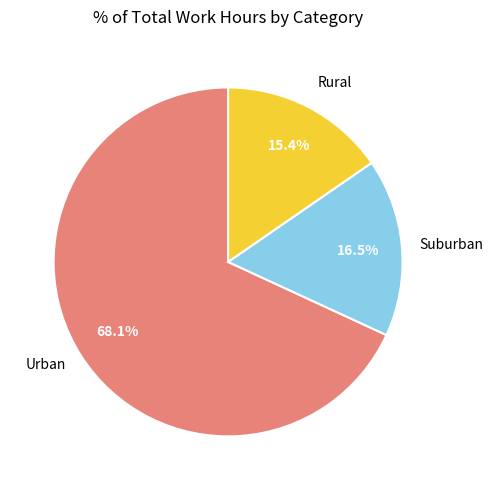

What is the total percentage of Suburban and Rural?

31.9%